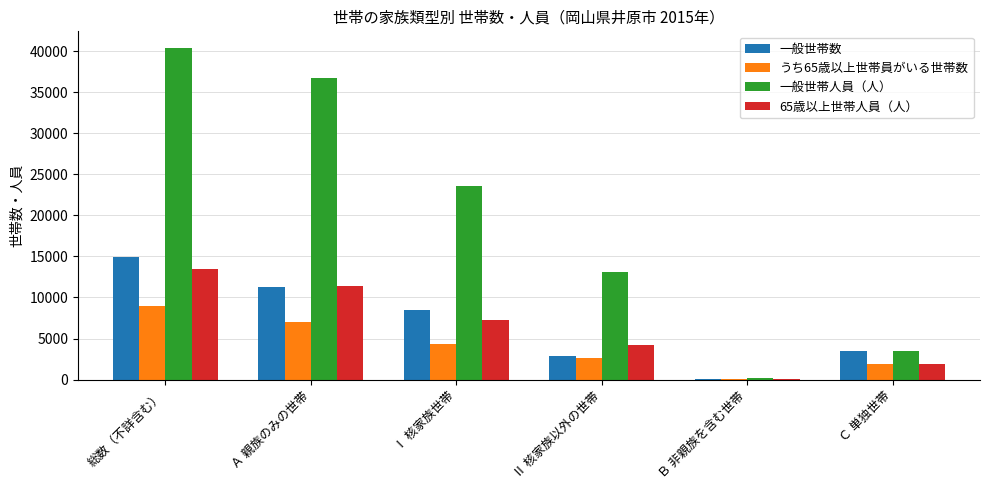

Which category has the highest value across all series?

総数（不詳含む）